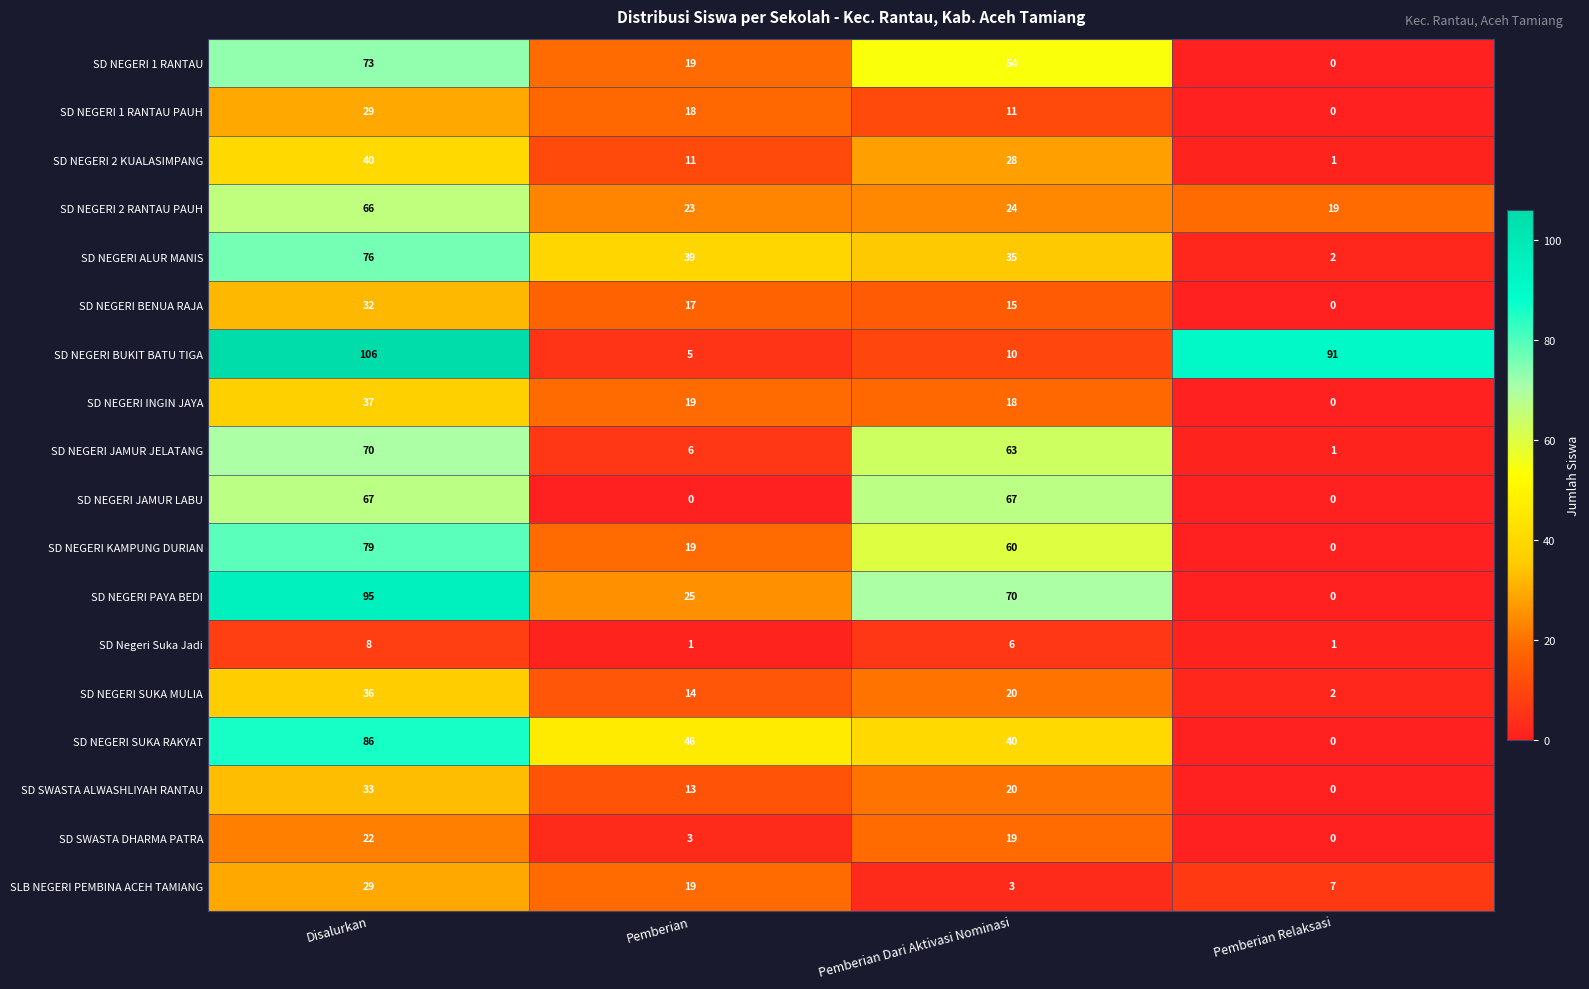

The SD NEGERI 2 RANTAU PAUH series shows 19 at Pemberian Relaksasi. True or false?

True